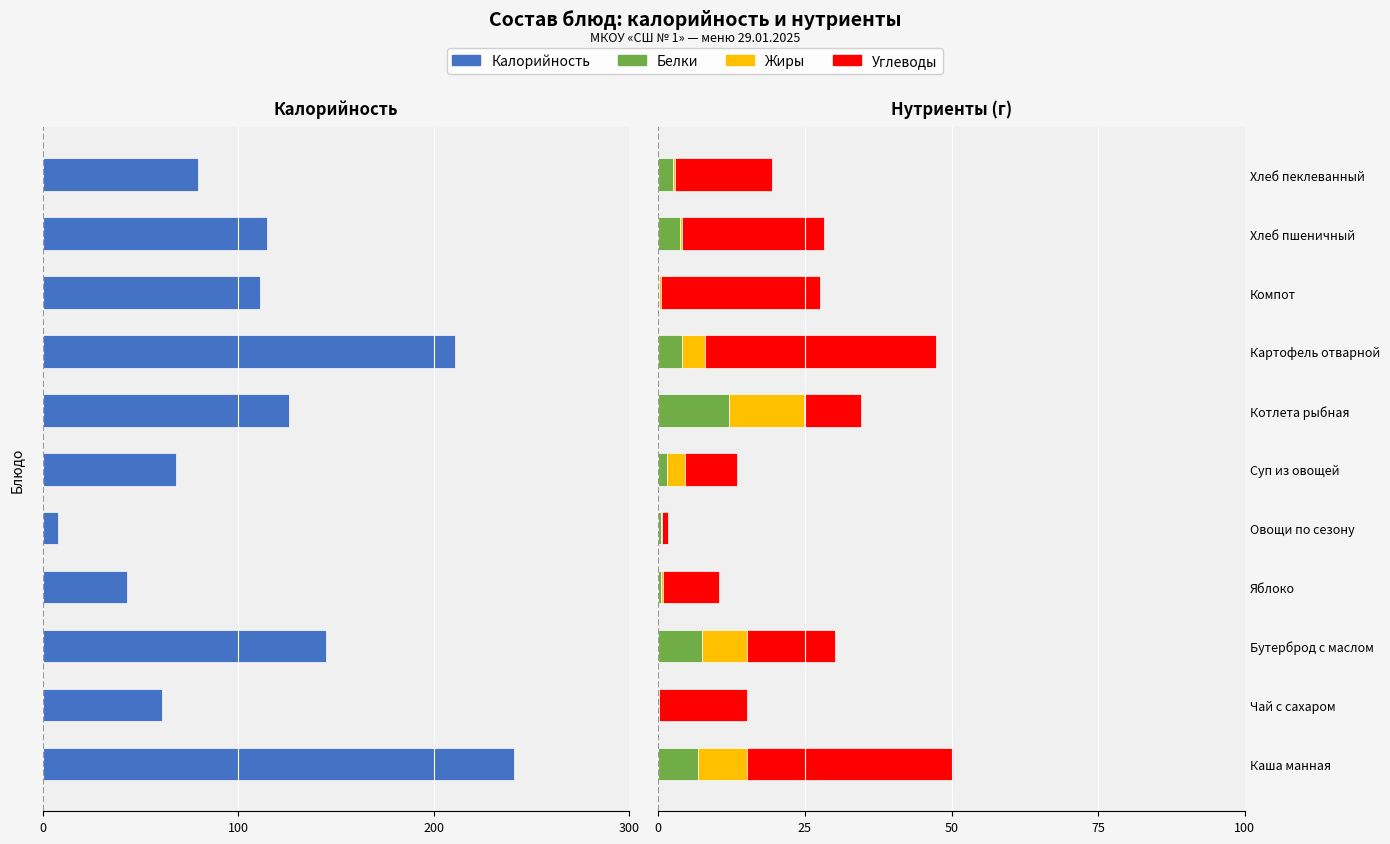

How many groups of bars are there?

11